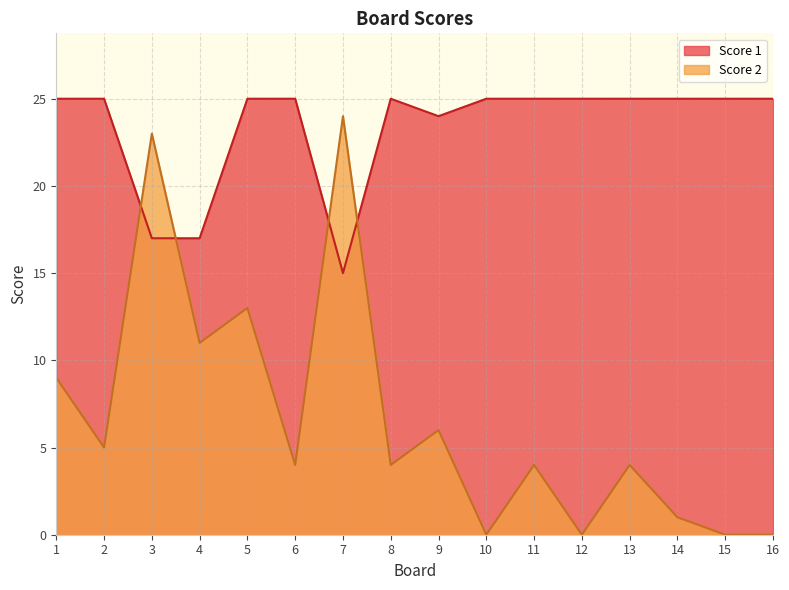

Reading right to left, what are all the values shown in this chart?

Score 1: 16=25	15=25	14=25	13=25	12=25	11=25	10=25	9=24	8=25	7=15	6=25	5=25	4=17	3=17	2=25	1=25
Score 2: 16=0	15=0	14=1	13=4	12=0	11=4	10=0	9=6	8=4	7=24	6=4	5=13	4=11	3=23	2=5	1=9